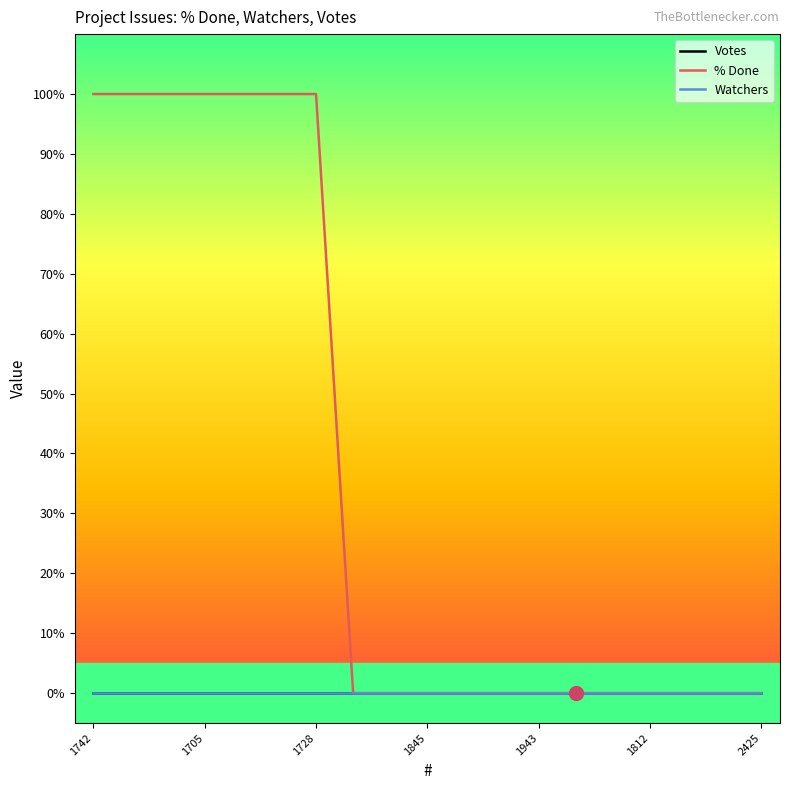

Reading left to right, what are all the values shown in this chart?

Votes: 0	0	0	0	0	0	0	0	0	0	0	0	0	0	0	0	0	0	0
% Done: 100	100	100	100	100	100	100	0	0	0	0	0	0	0	0	0	0	0	0
Watchers: 0	0	0	0	0	0	0	0	0	0	0	0	0	0	0	0	0	0	0